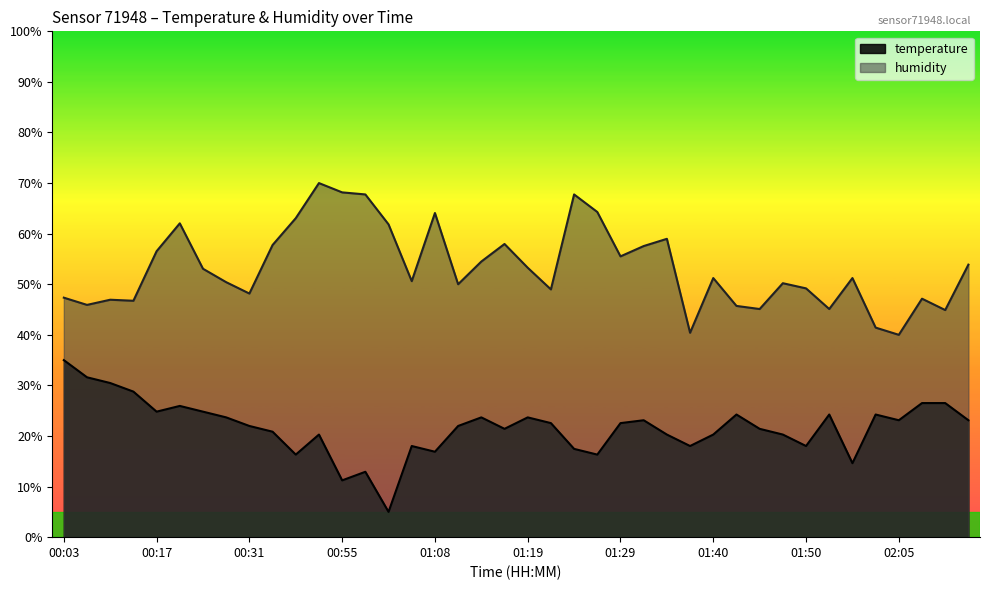

True or false: temperature and humidity cross at least once.

False